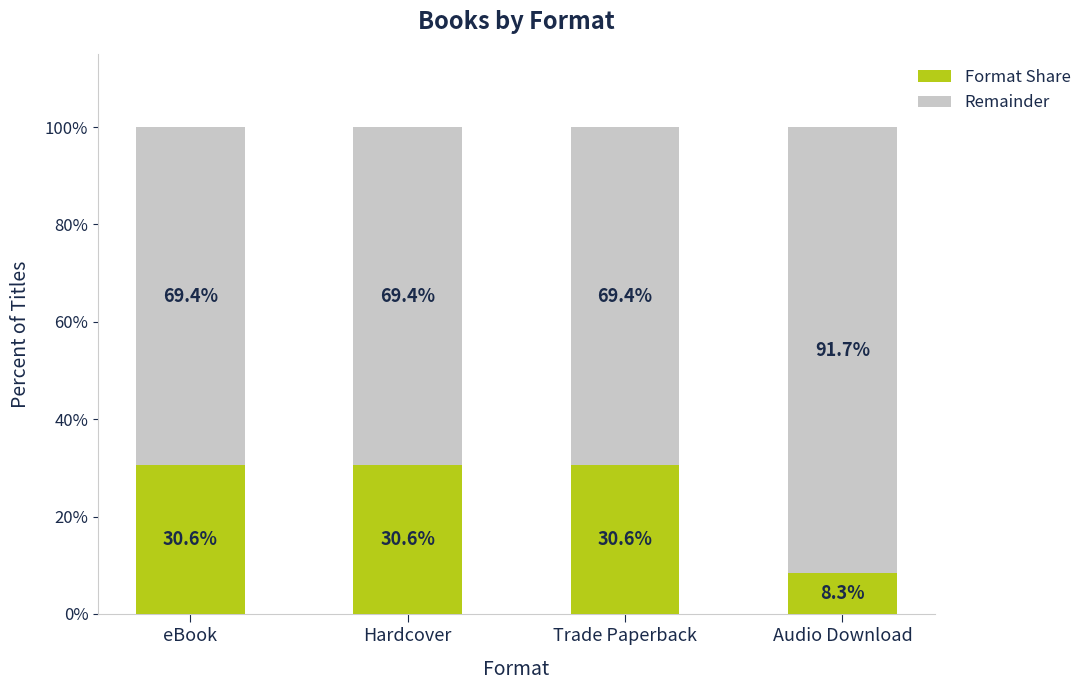

How many series are shown in this chart?

2